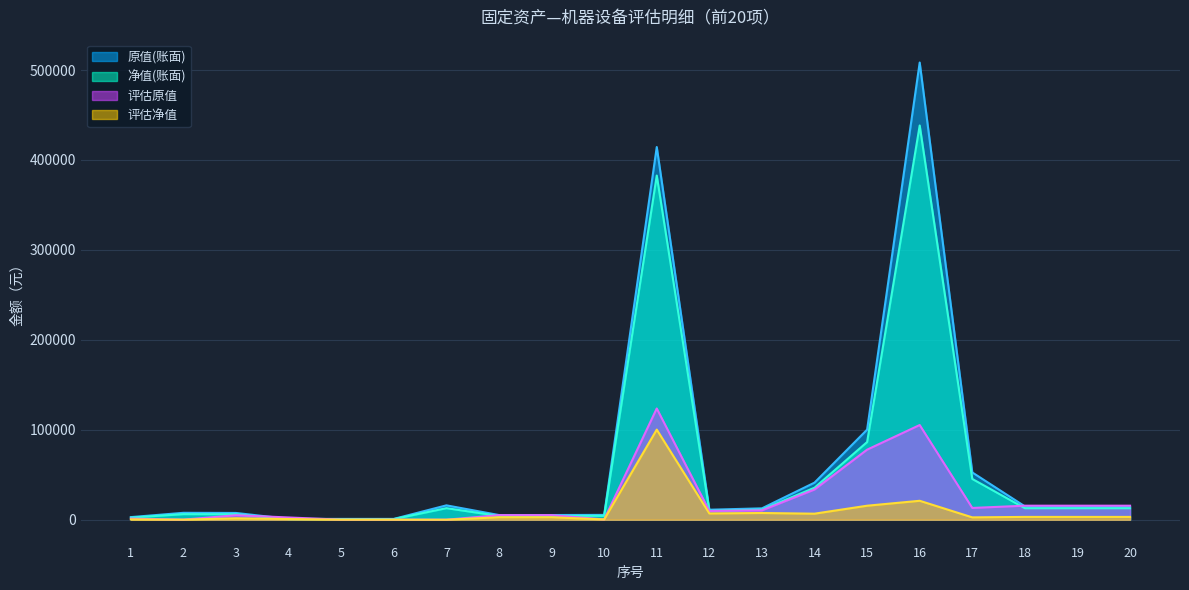

Is it true that 原值(账面) equals 55696.5 at 14?

False